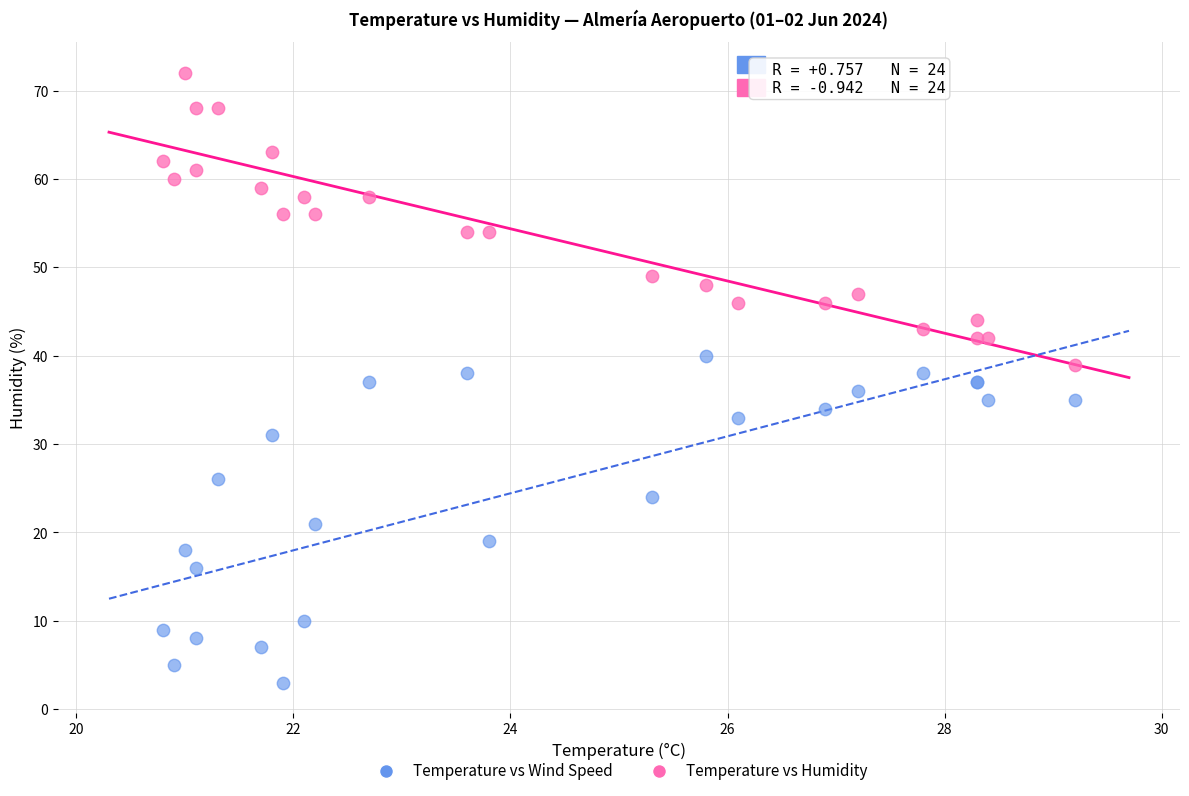

Which series has the widest spread of Y values?

Temperature vs Wind Speed